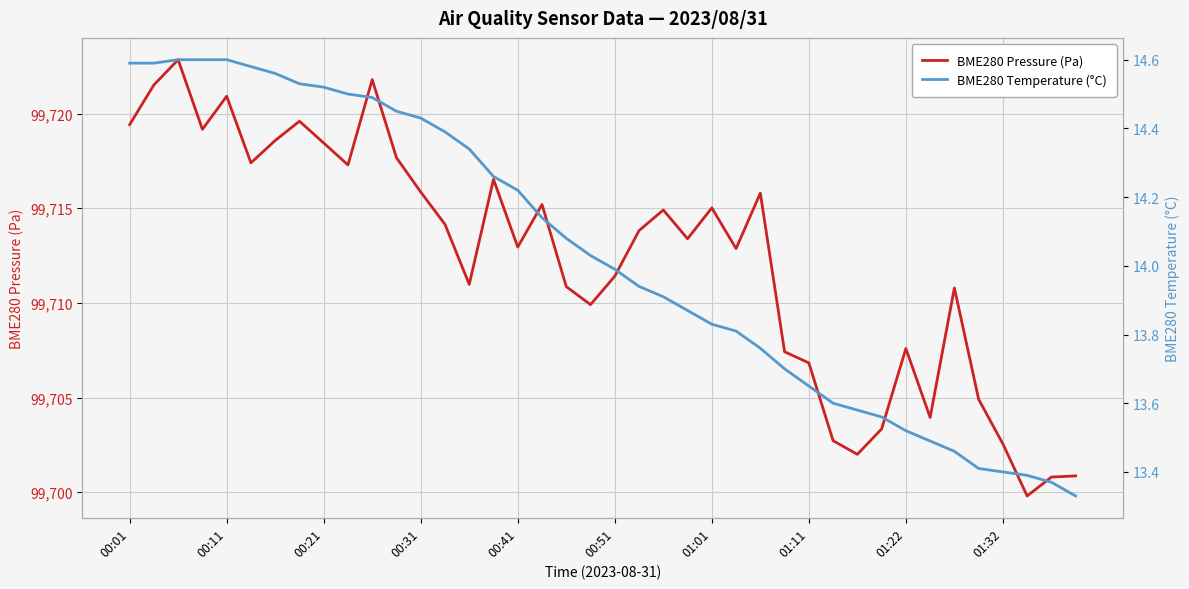

True or false: BME280 Temperature (°C) and BME280 Pressure (Pa) intersect in this chart.

False